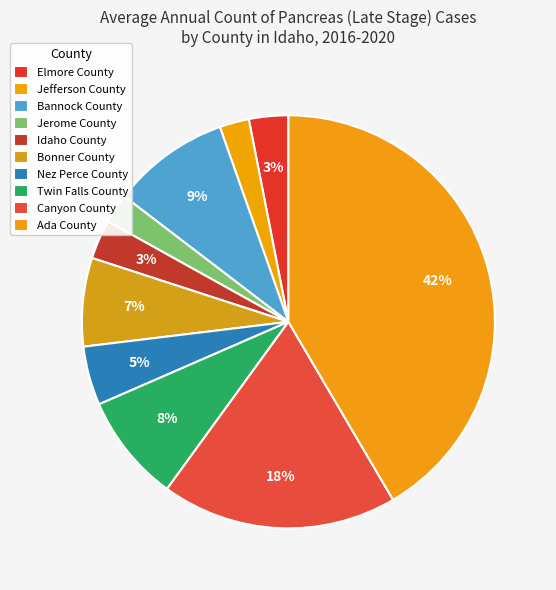

Count the number of slices in the pie.

10